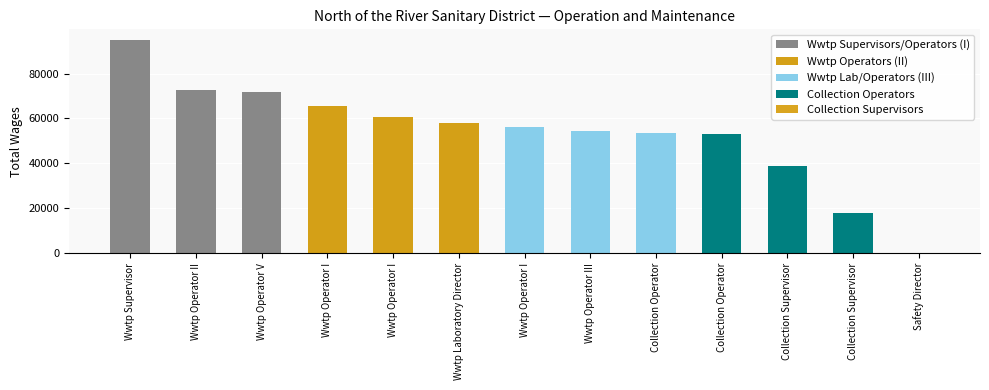

What is the change in value from Wwtp Supervisor to Collection Operator?

-41610